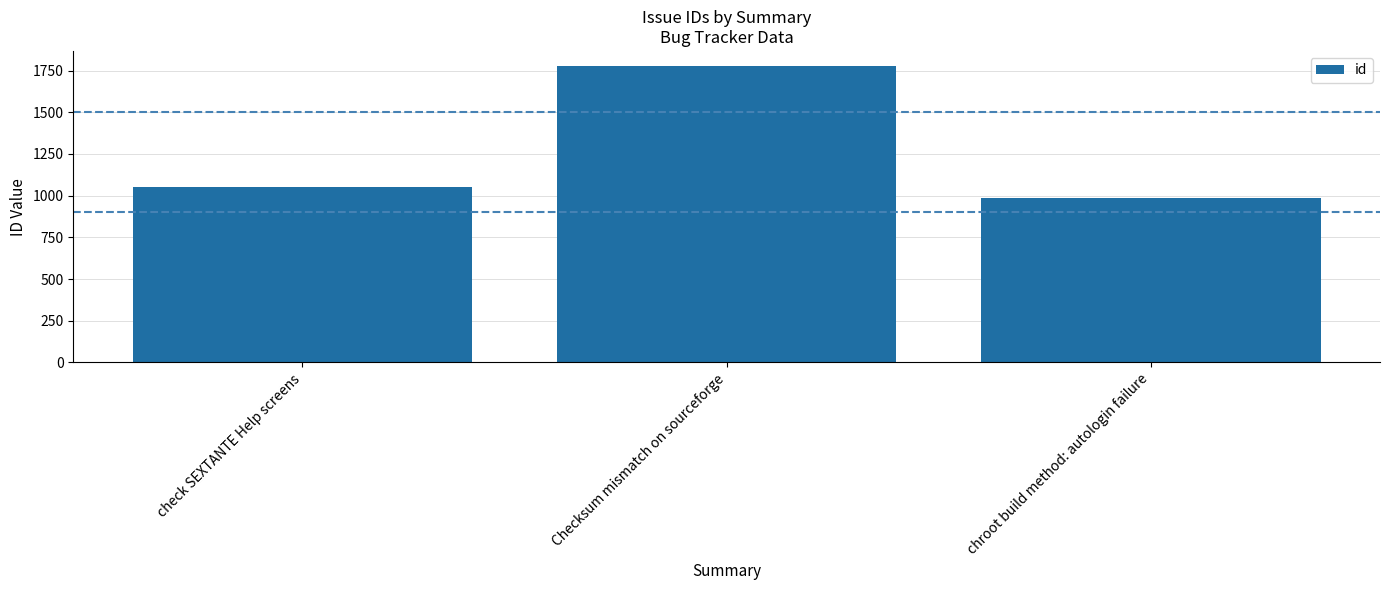

What is the average value?

1272